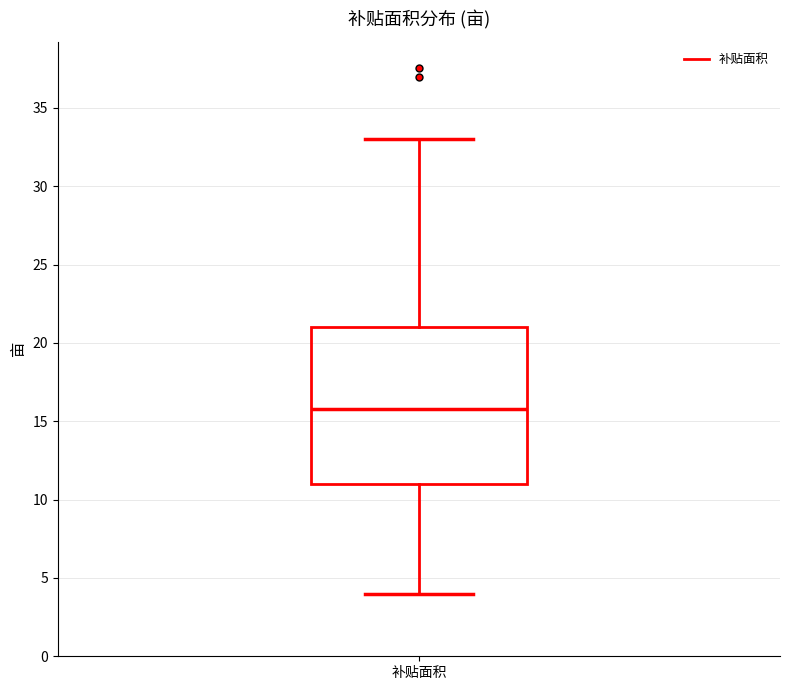

Read this box plot against the y-axis: the position of the median line, the range covered by the box, and the ends of both whiskers. The values are not printed on the chart, so give them approximately, as read against the axis.

median 16, box 11 to 21, whiskers 4 to 33